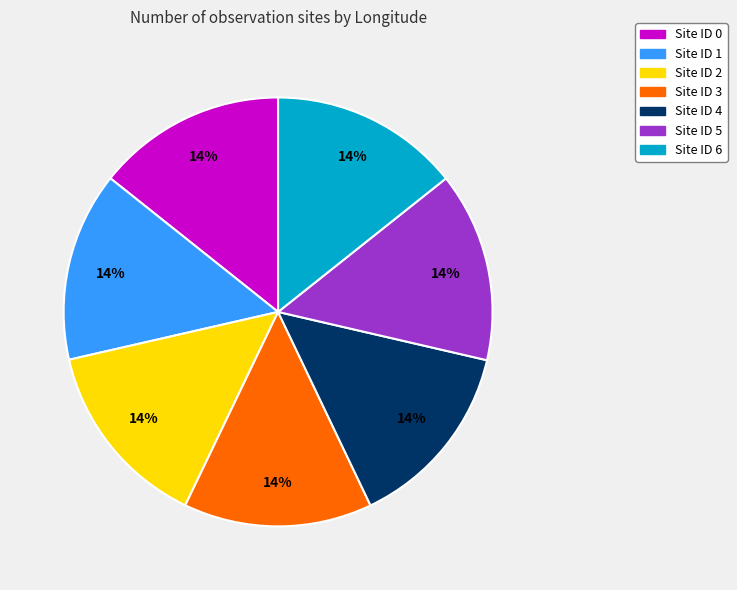

Is the sum of Site ID 0 and Site ID 1 greater than half?

No